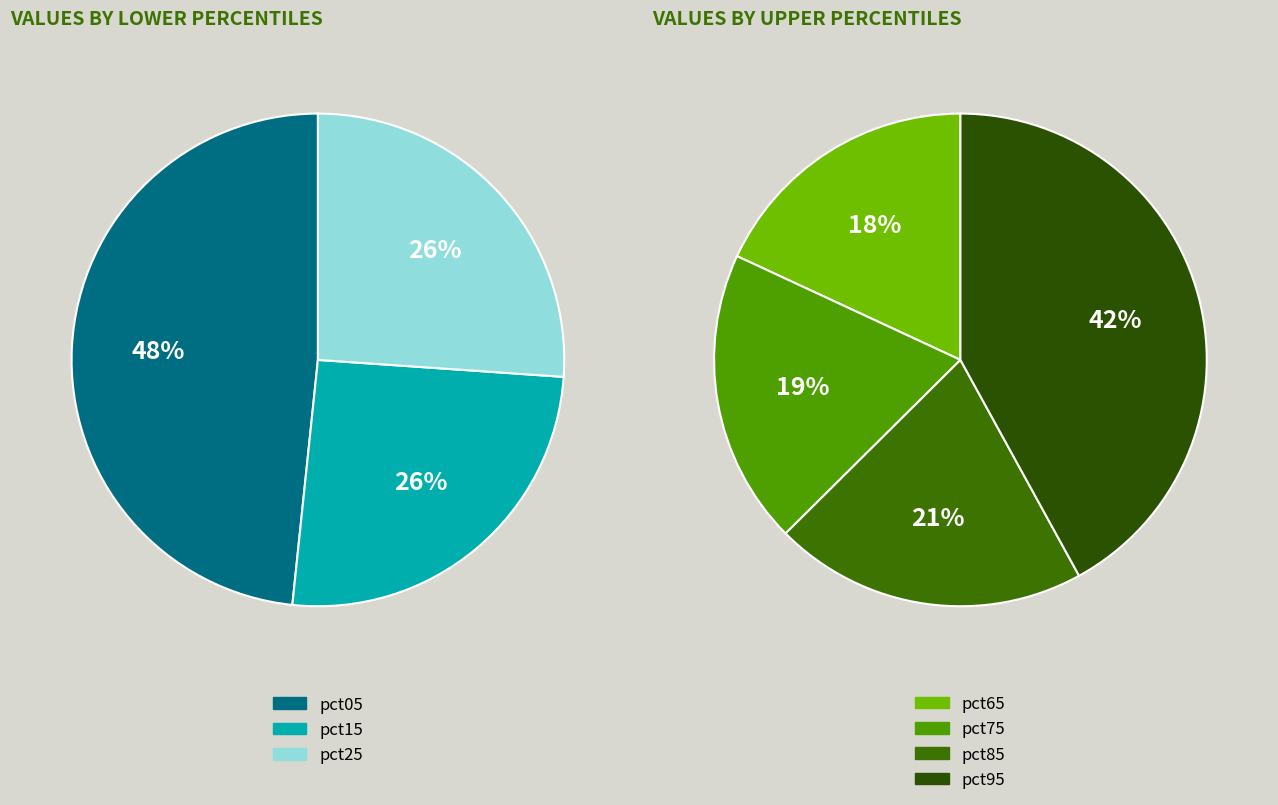

Is it true that pct55 is 14% of the pie?

False